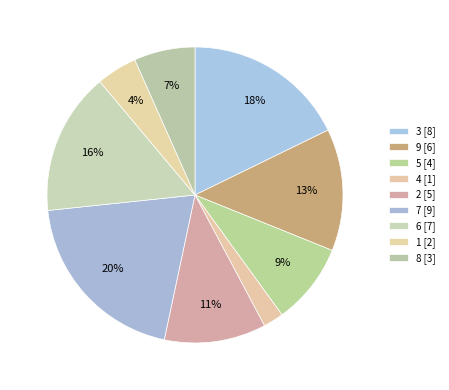

Does 3 account for over 50% of the chart?

No